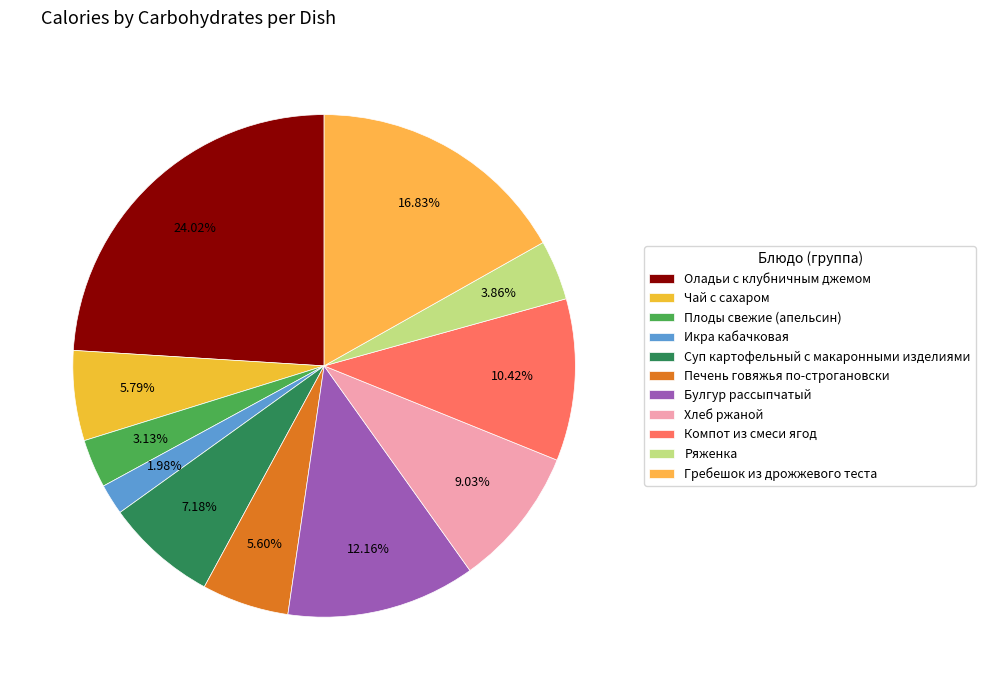

Which slice is the largest?

Оладьи с клубничным джемом